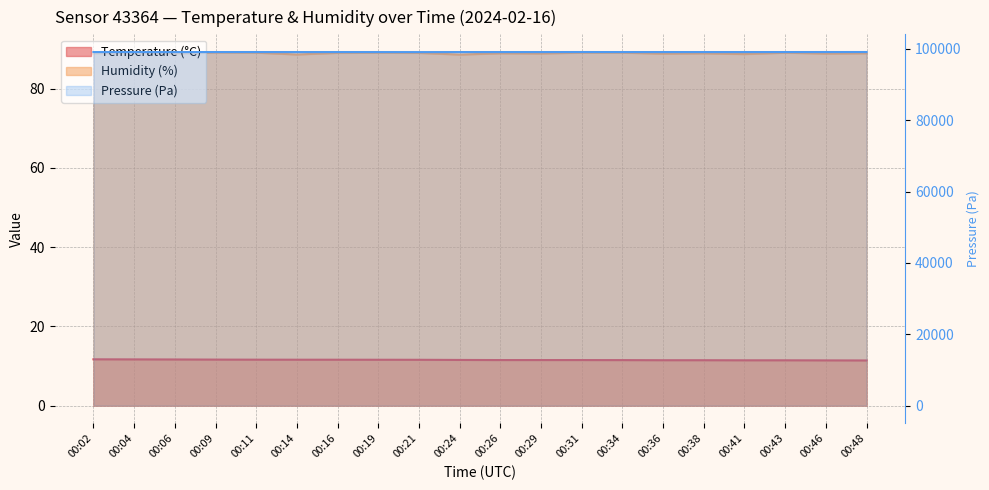

What is the difference between the second highest and second lowest values in the Humidity (%) series?

0.5